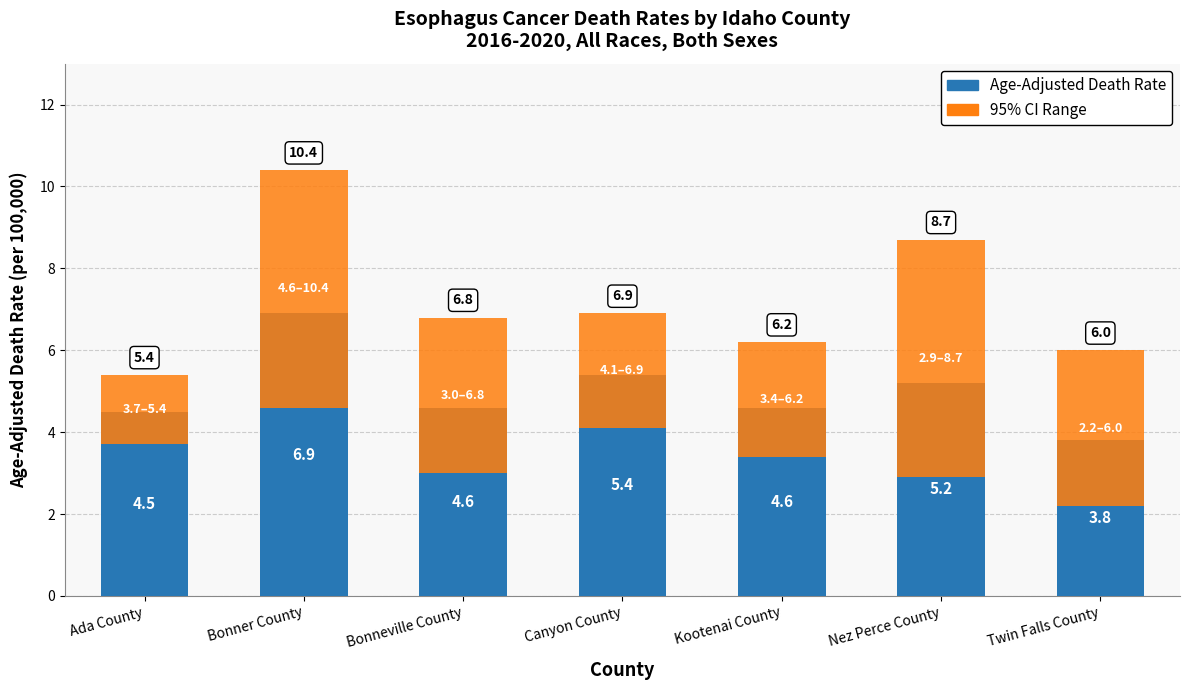

What position from the right is Ada County?

7